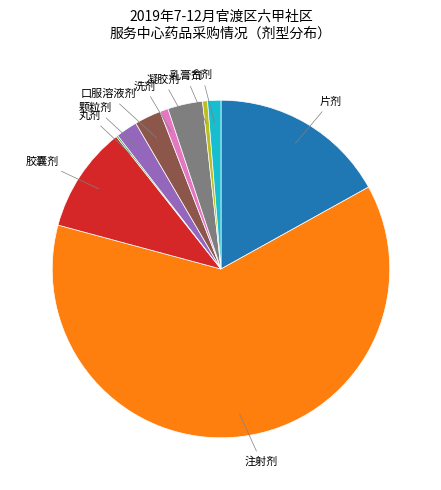

Does any single category account for the majority?

Yes